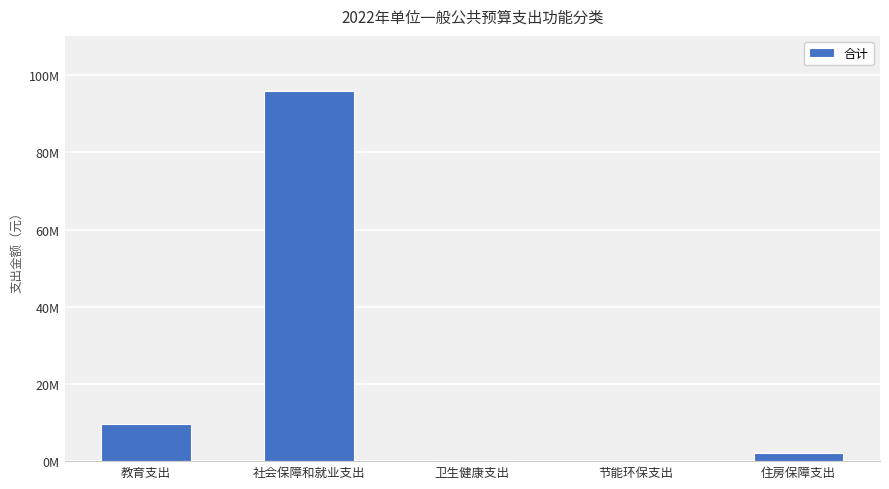

What is the sum of all values?

107778100